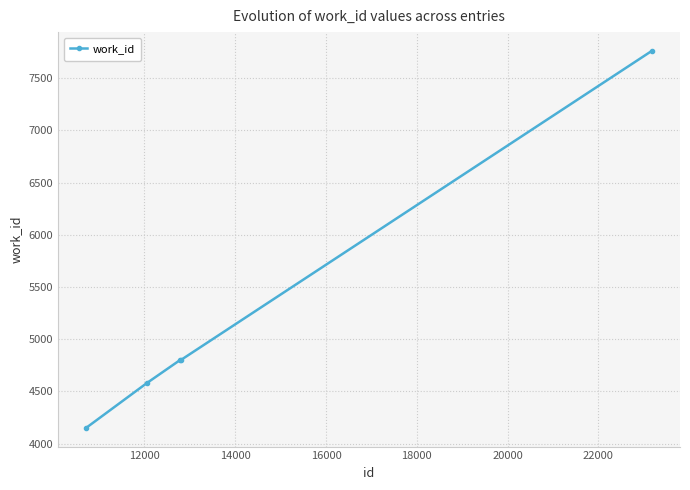

What is the maximum value shown in the chart?

7760